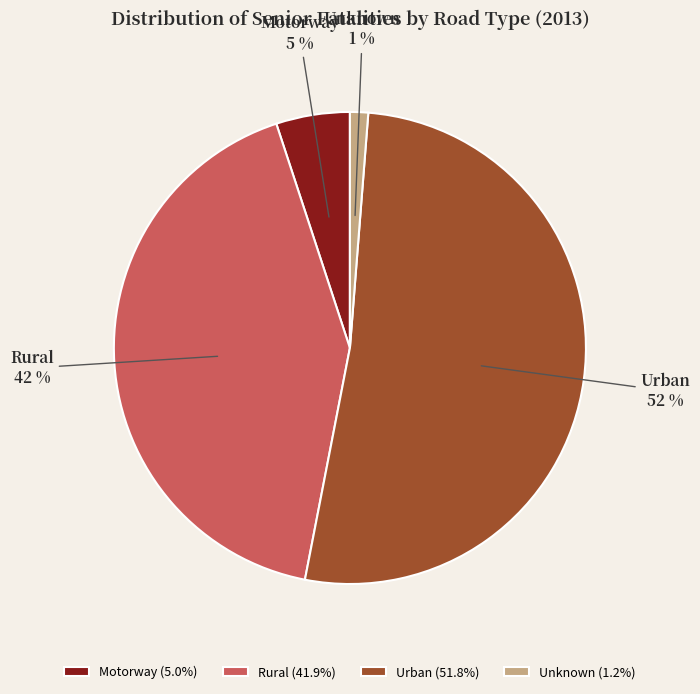

To the nearest percent, what portion does Unknown represent?

1%